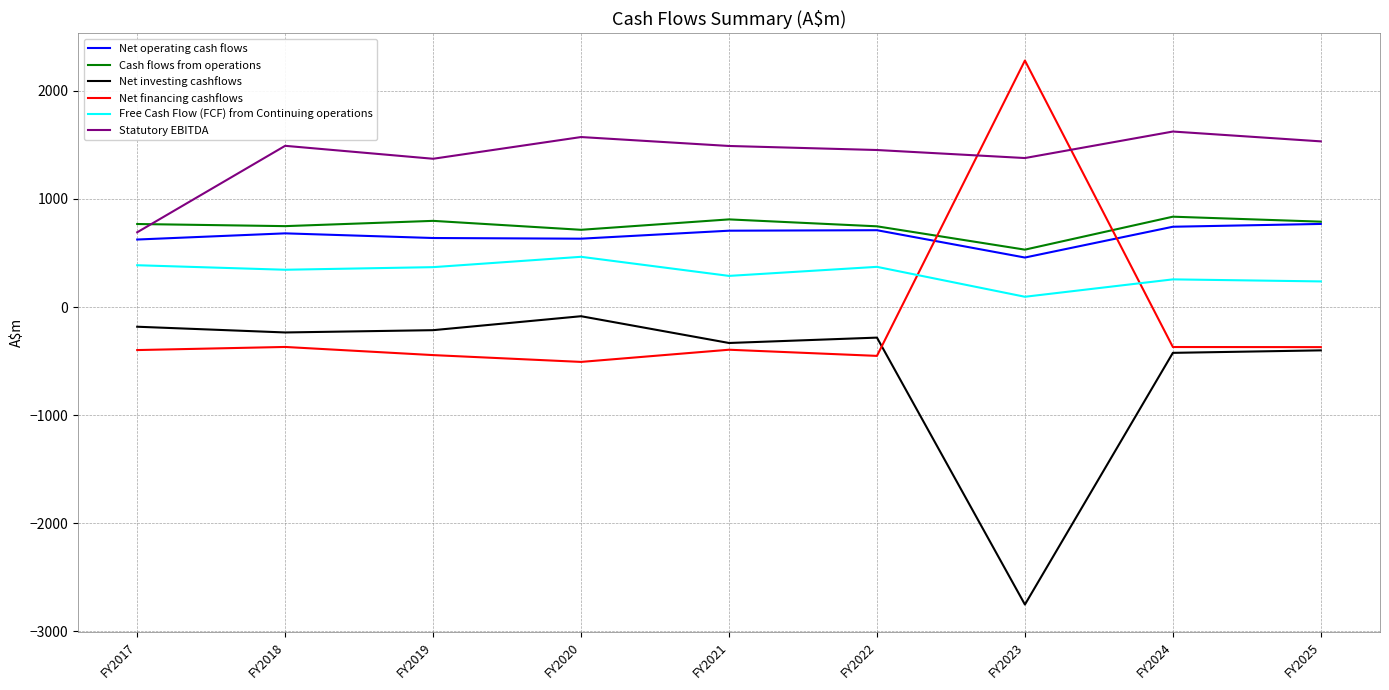

What is the difference between the second highest and second lowest values in the Net financing cashflows series?

82.6